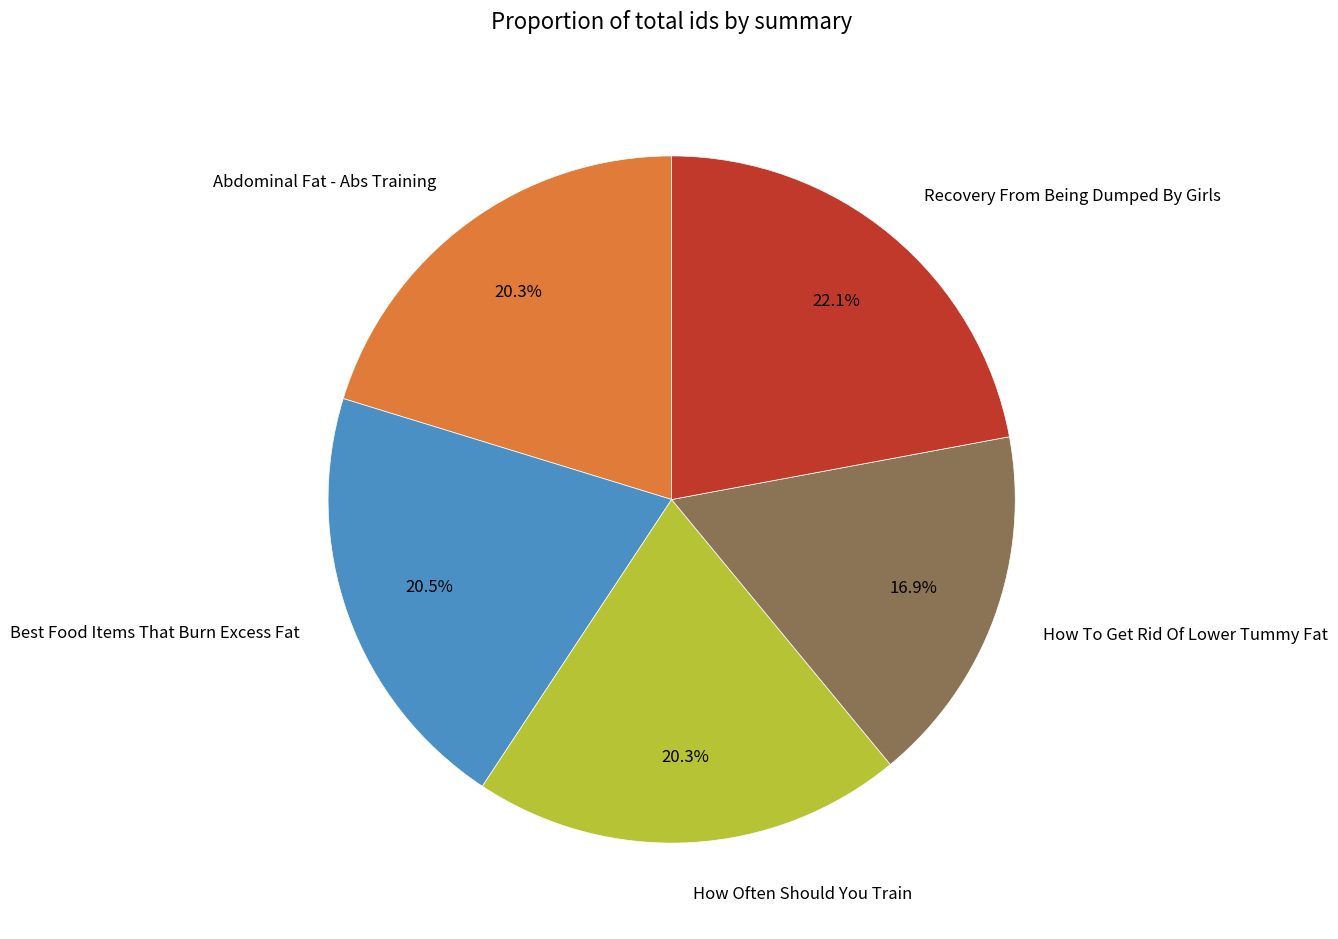

True or false: How To Get Rid Of Lower Tummy Fat accounts for 28% of the total.

False